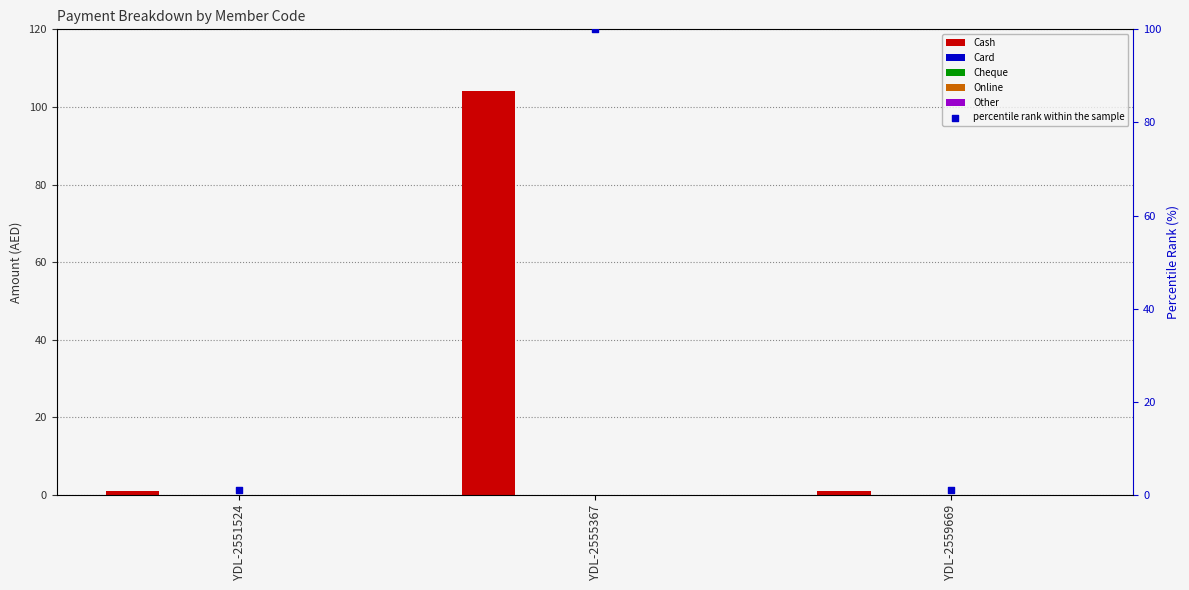

Which series has the largest Y range (max minus min)?

Cash